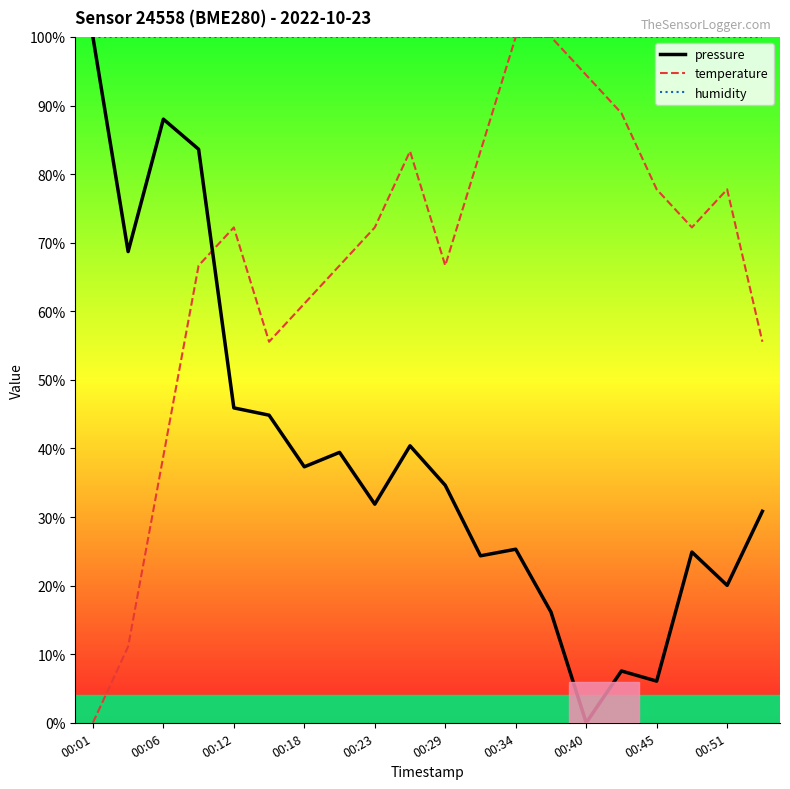

True or false: pressure and temperature intersect in this chart.

True